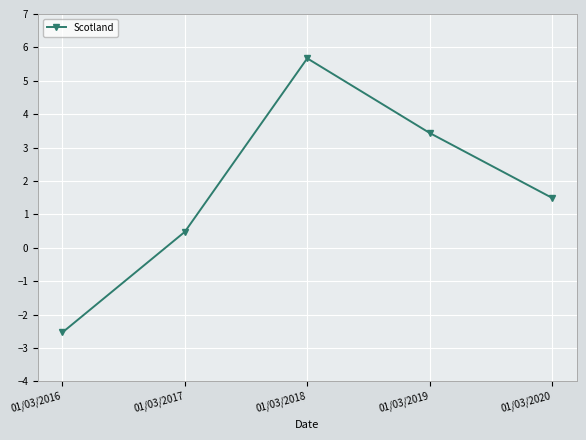

True or false: the data shows 5.2 at 01/03/2019.

False